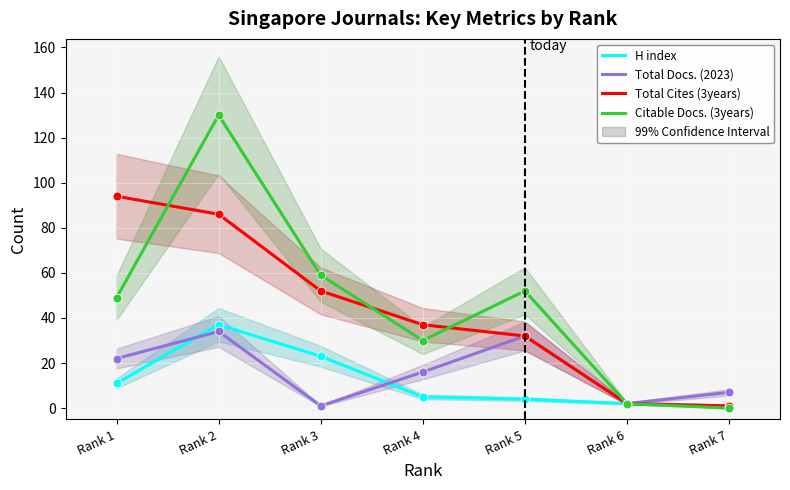

Which series has the largest Y range (max minus min)?

Citable Docs. (3years)